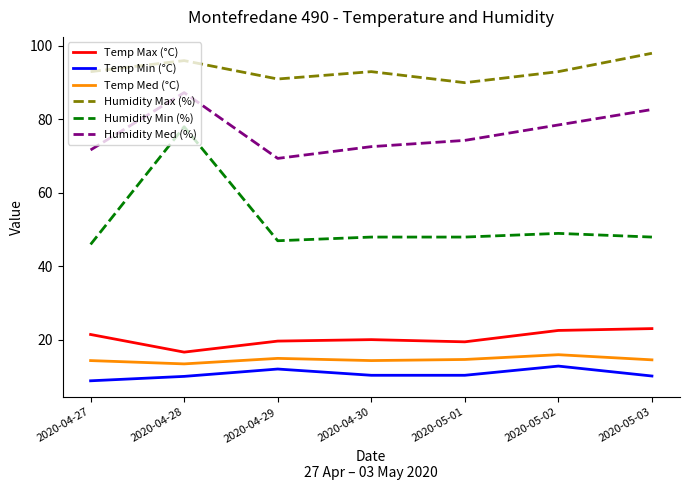

Which category has the lowest value across all series?

2020-04-27